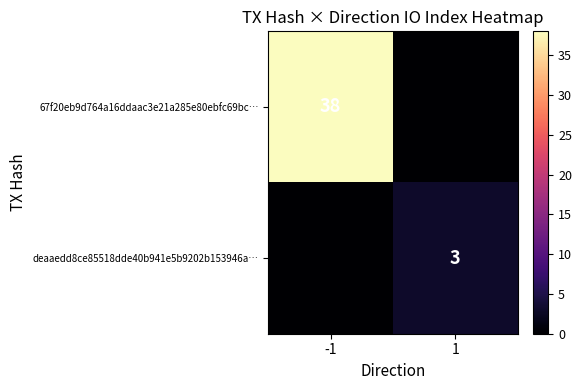

The deaaedd8ce85518dde40b941e5b9202b153946a… series shows 2 at 1. True or false?

False